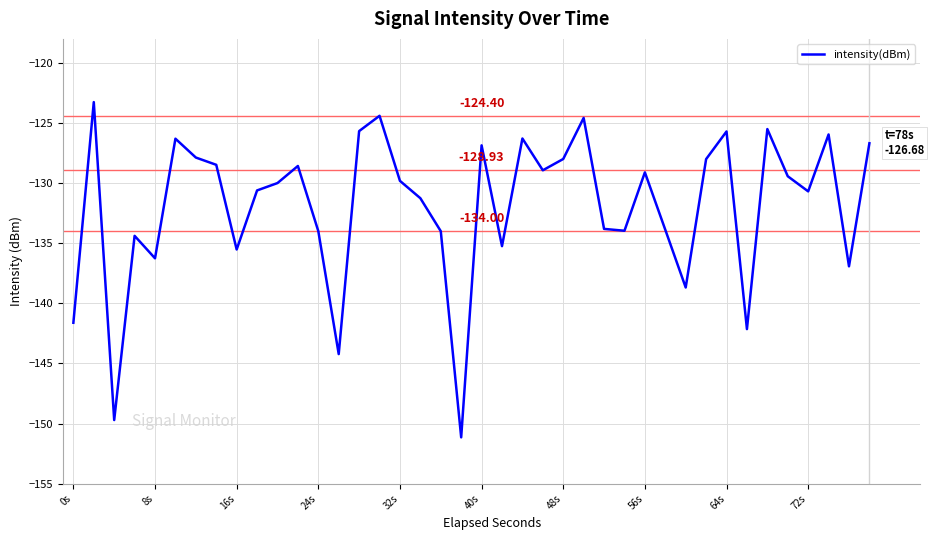

What is the difference between the maximum and minimum values?

27.9